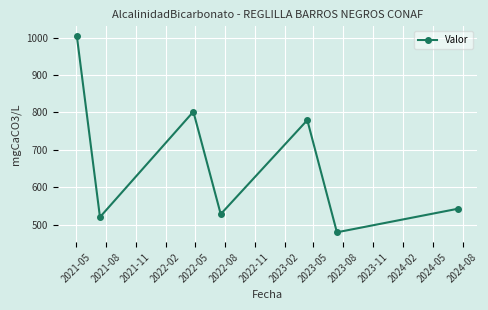

How many interior local valleys (lower than both neighbors) does the data have?

3